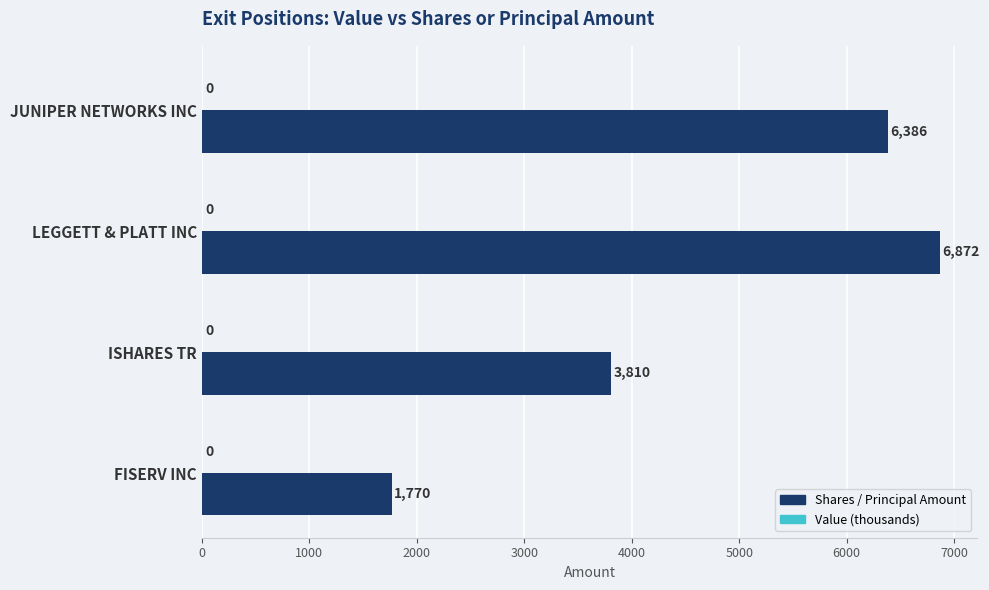

Is it true that the value at FISERV INC is 1770?

True